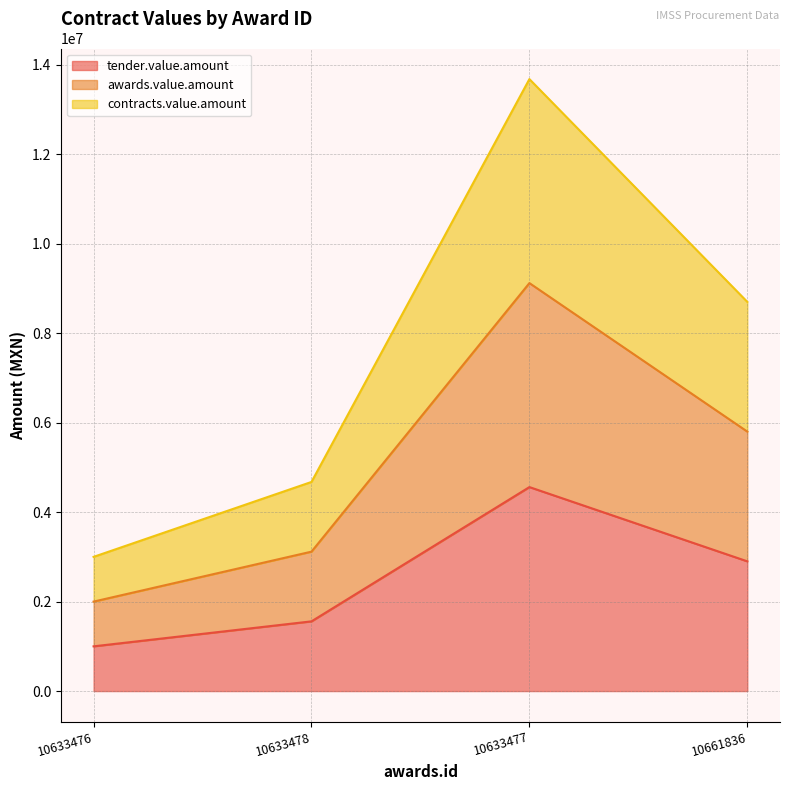

What is the label of the 3rd point from the left?

10633477